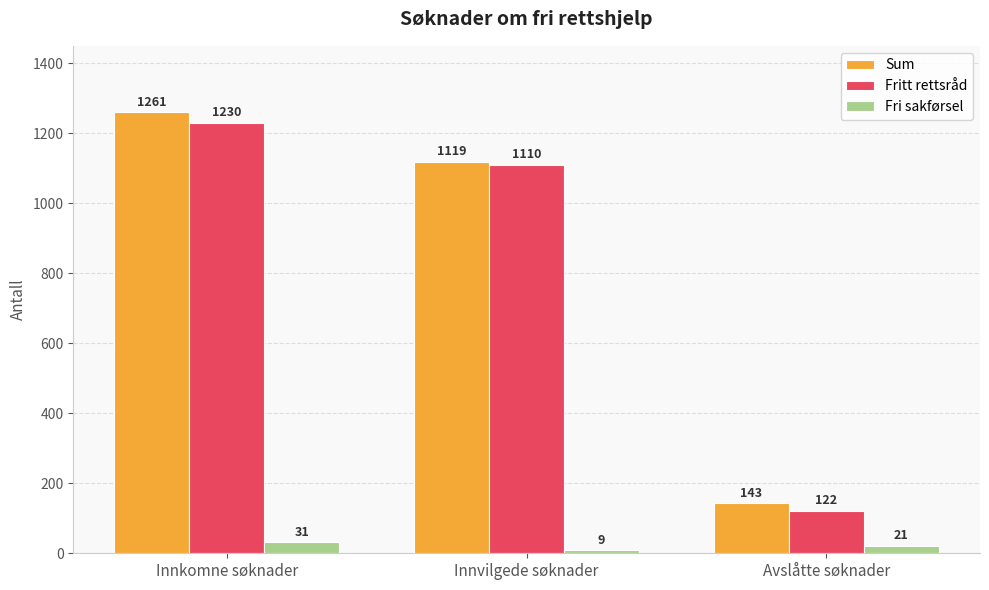

The Fritt rettsråd series shows 2153 at Innkomne søknader. True or false?

False